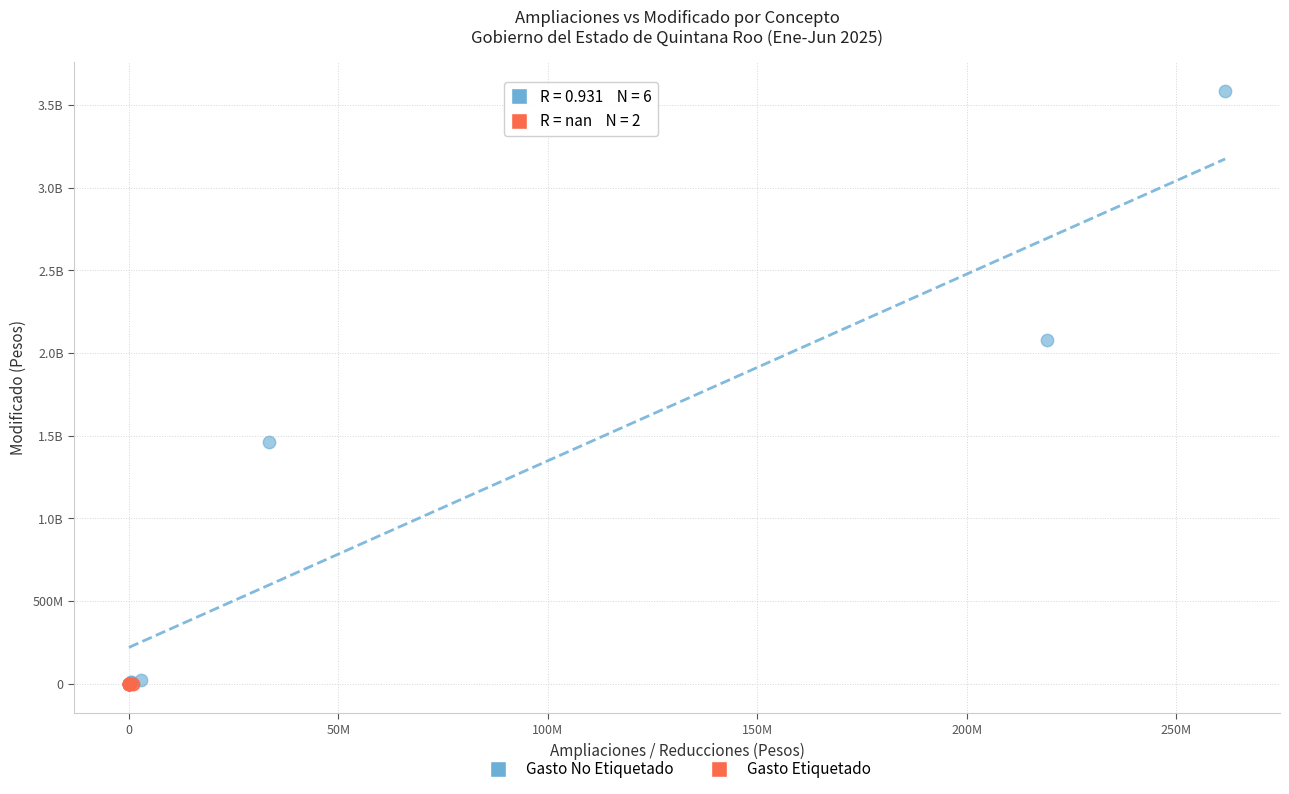

What are all the series names shown in the legend?

Gasto No Etiquetado, Gasto Etiquetado